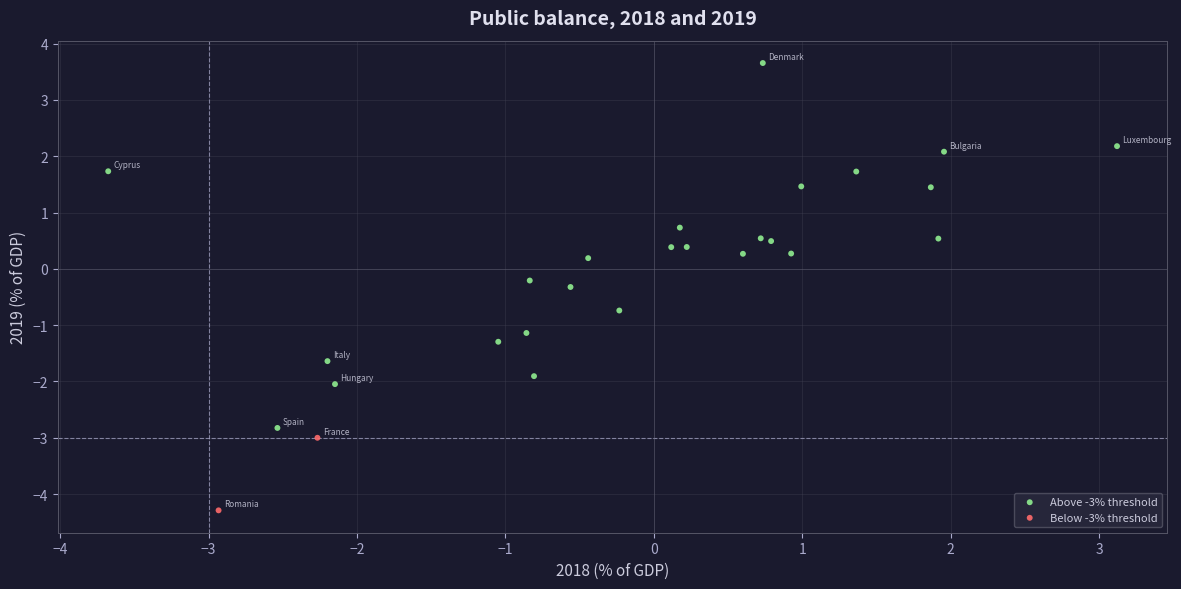

Which series has the largest Y range (max minus min)?

Above -3% threshold